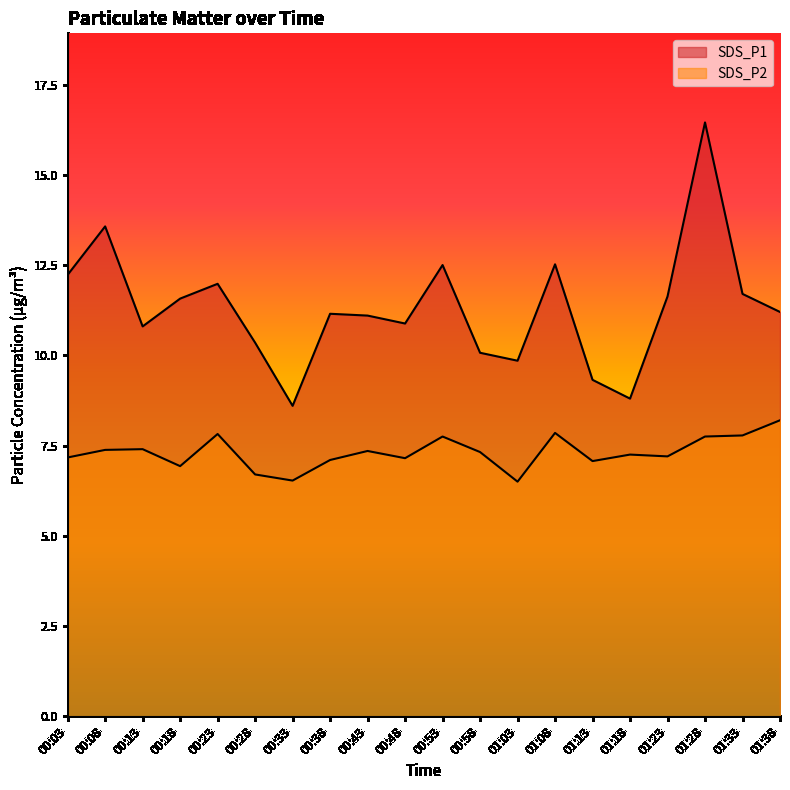

At which label does SDS_P1 first exceed 11?

00:03